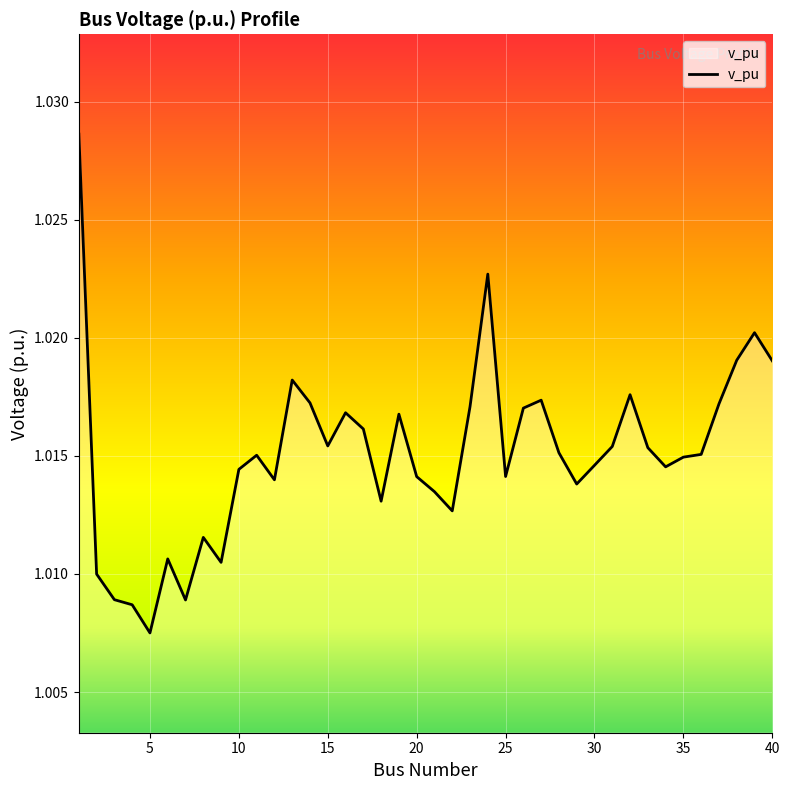

Rank the categories by value from highest to lowest.

1, 24, 39, 38, 40, 13, 32, 27, 14, 37, 23, 26, 16, 19, 17, 15, 31, 33, 28, 36, 11, 35, 30, 34, 10, 25, 20, 12, 29, 21, 18, 22, 8, 6, 9, 2, 3, 7, 4, 5